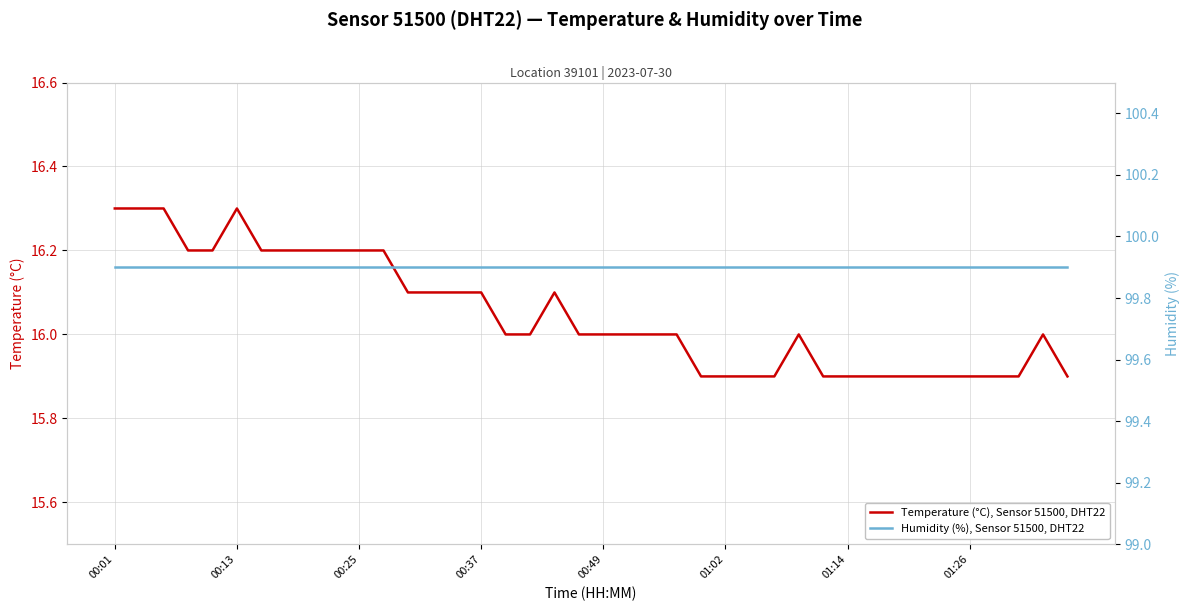

Is it true that Temperature (°C), Sensor 51500, DHT22 equals 28.6 at 28?

False